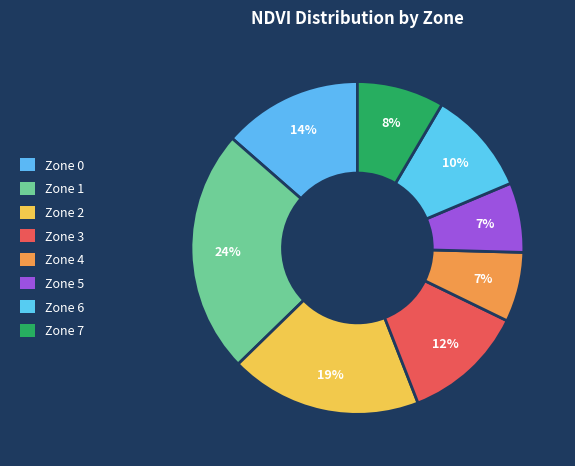

Between Zone 4 and Zone 0, which is larger?

Zone 0